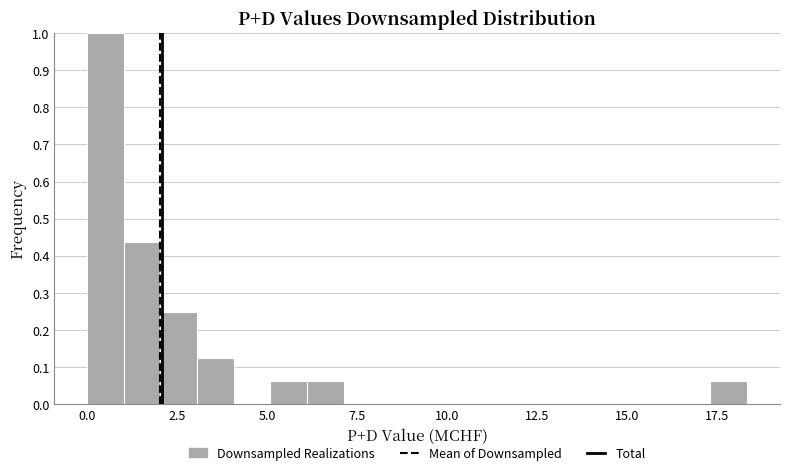

Around what value on the x-axis is the tallest bar? Give the approximate position of its centre, as read against the axis.

0.5